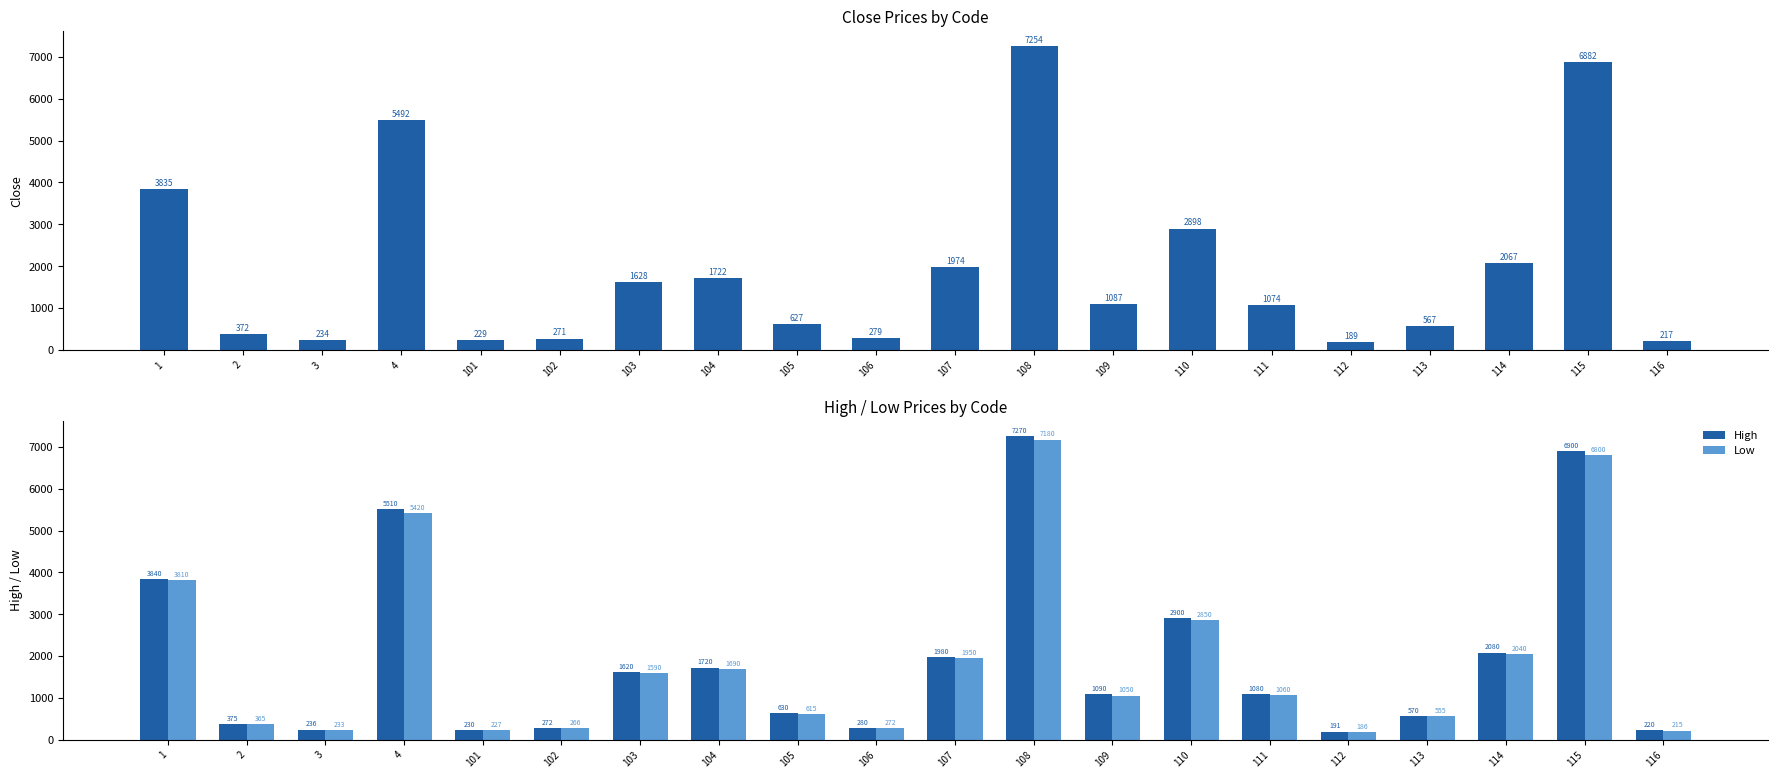

Which label corresponds to the smallest value in the chart?

112